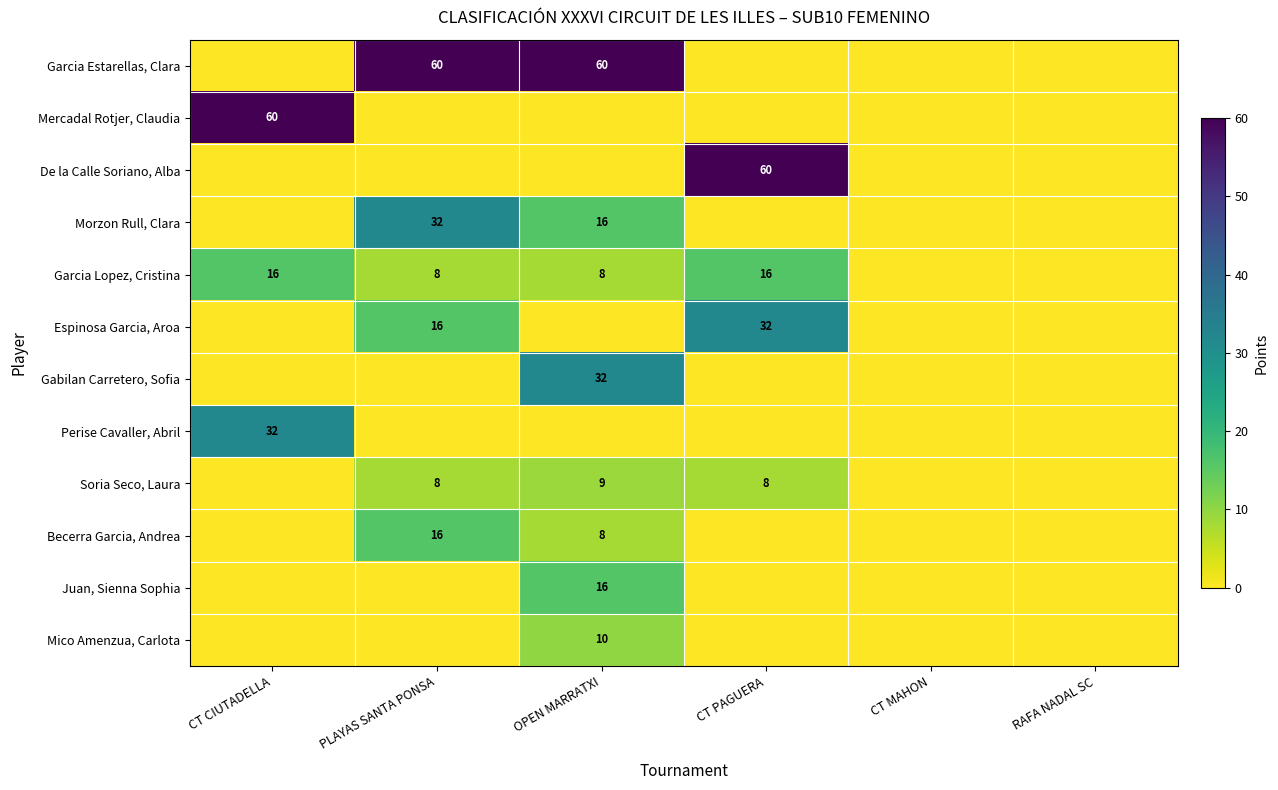

Is the value of Soria Seco, Laura at PLAYAS SANTA PONSA greater than the value of Mercadal Rotjer, Claudia at CT CIUTADELLA?

No